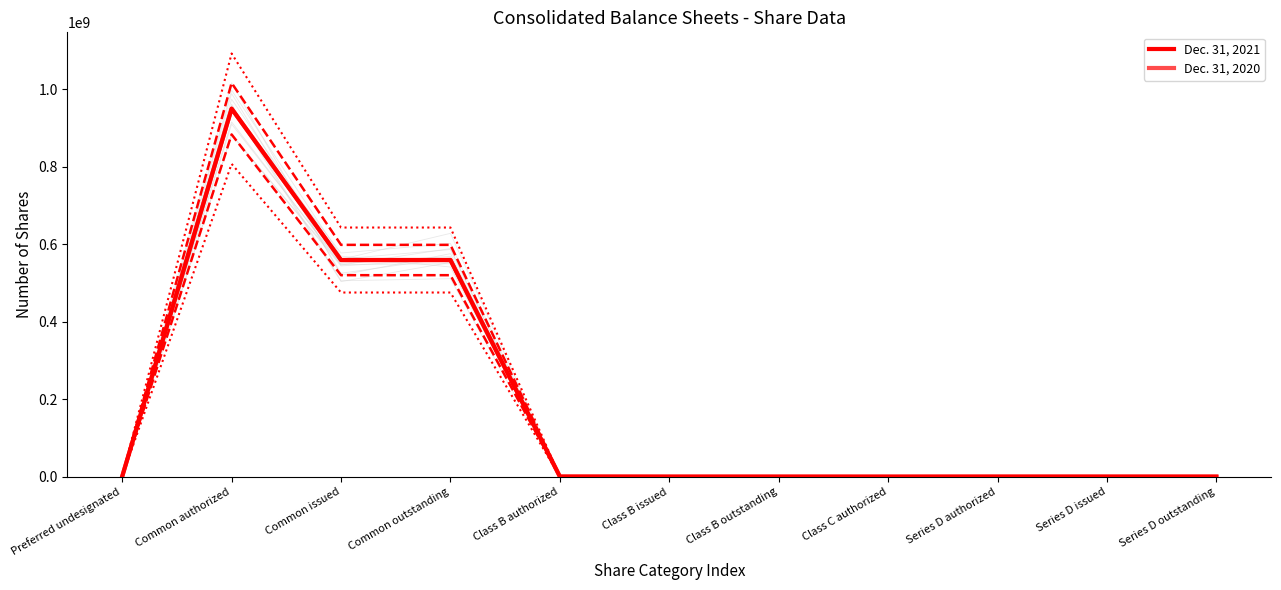

How many data points does each series have?

11